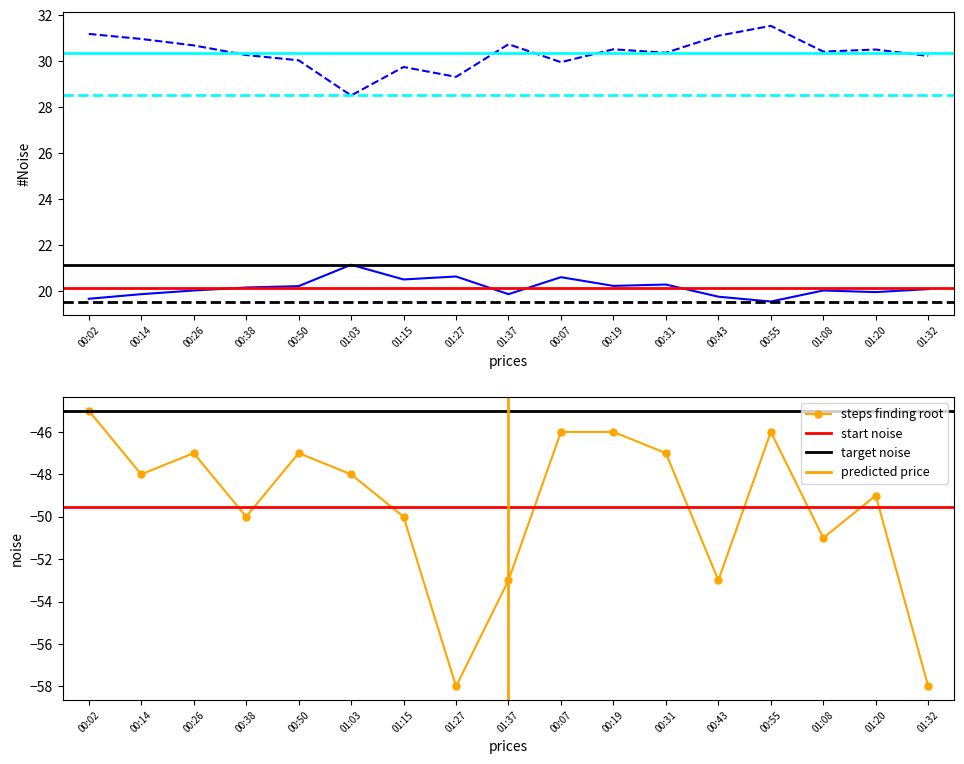

What is the sum of the BME280_humidity values at 00:55 and 01:32?

61.8